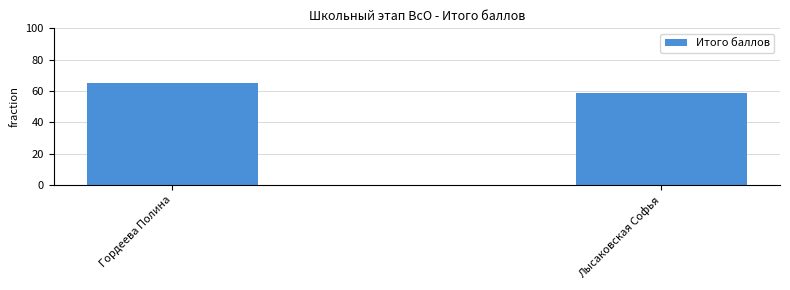

Read the value at Лысаковская Софья.

59